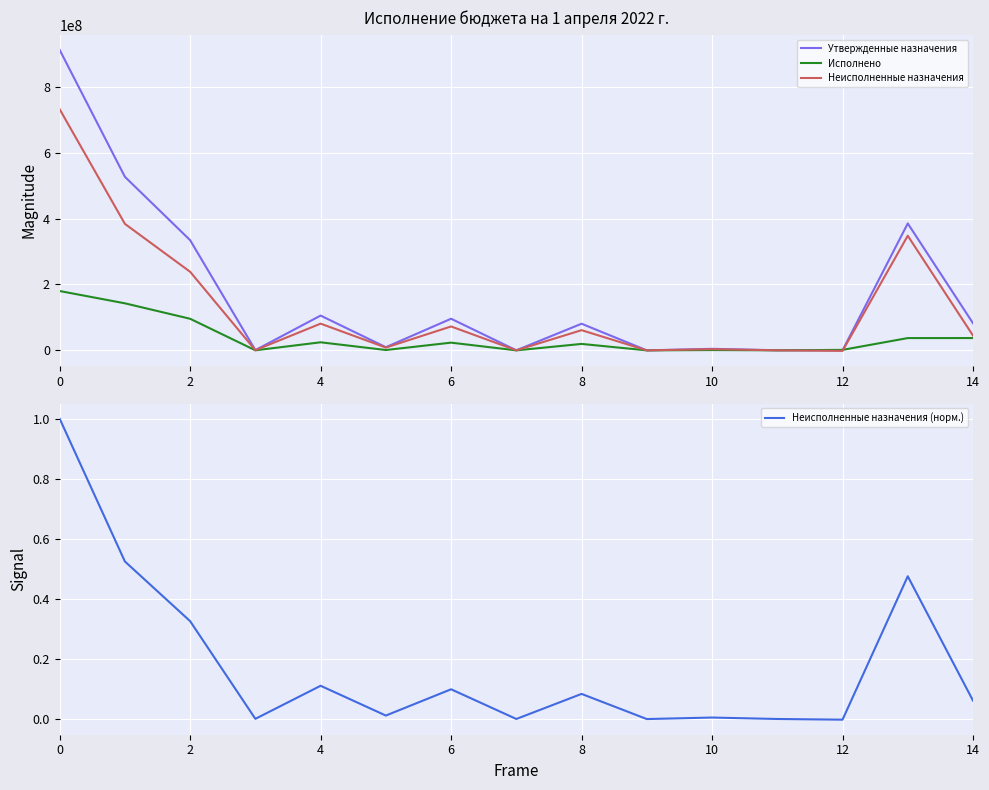

What is the value of the Неисполненные назначения (норм.) point at the 2nd from the left?

0.5